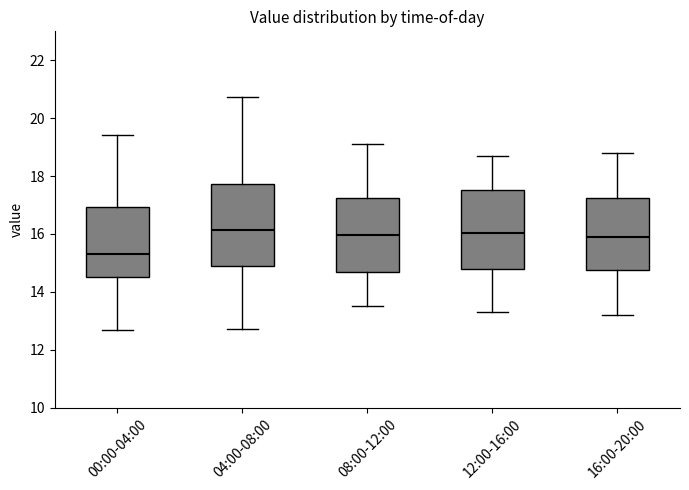

Reading left to right, transcribe this box plot: for each box, give where its median line is, the range the box spans, and where its two whiskers end, as read against the y-axis. The values are not printed on the chart, so give them approximately, as read against the axis.

00:00-04:00: median 15.4, box 14.6 to 17.0, whiskers 12.6 to 19.4
04:00-08:00: median 16.2, box 14.8 to 17.8, whiskers 12.8 to 20.8
08:00-12:00: median 16.0, box 14.6 to 17.2, whiskers 13.6 to 19.2
12:00-16:00: median 16.0, box 14.8 to 17.6, whiskers 13.4 to 18.8
16:00-20:00: median 16.0, box 14.8 to 17.2, whiskers 13.2 to 18.8